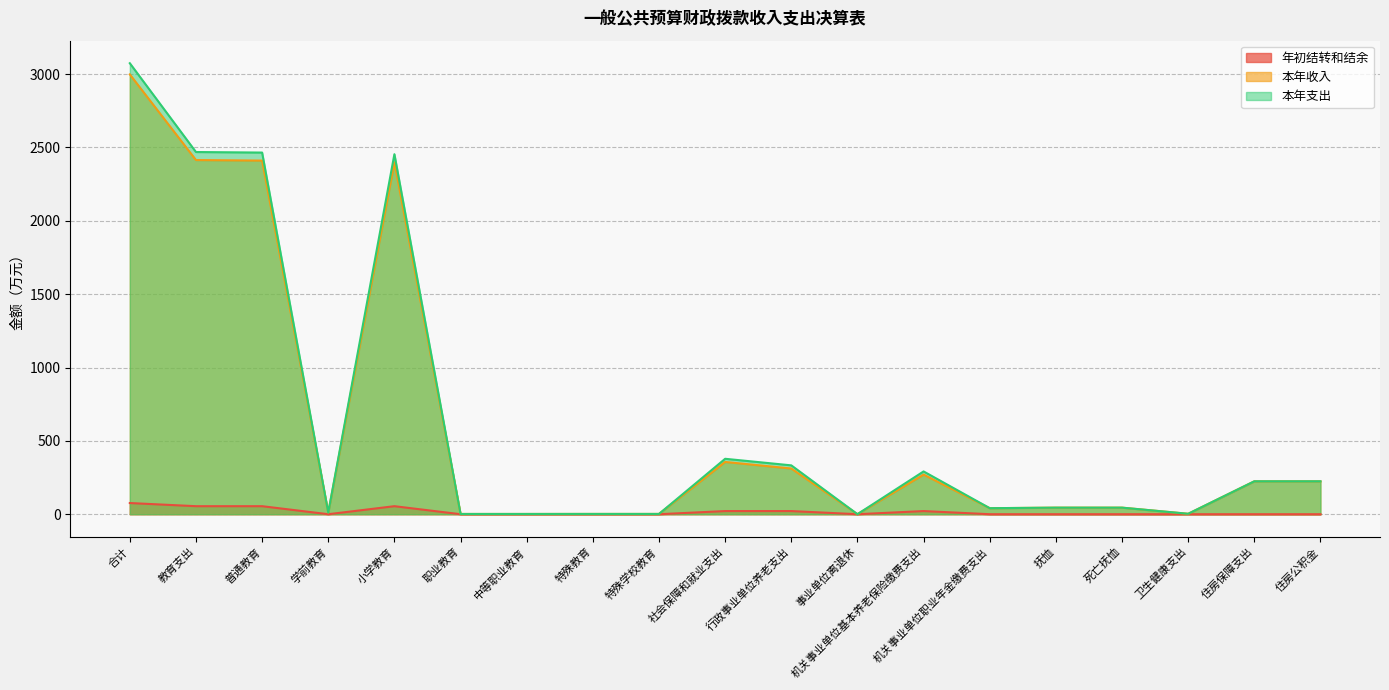

Which series has the largest total across all categories?

本年支出